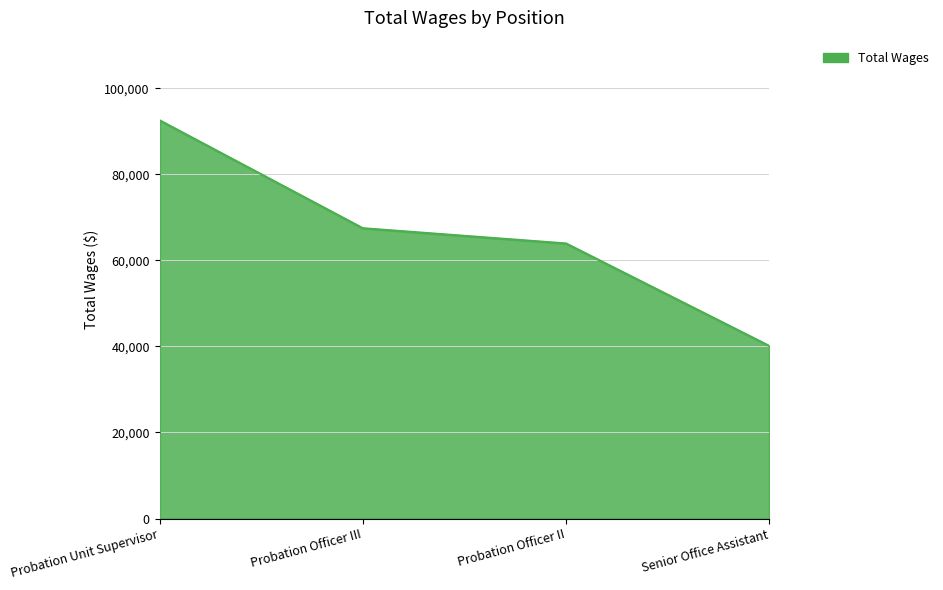

Which category has the highest value across all series?

Probation Unit Supervisor